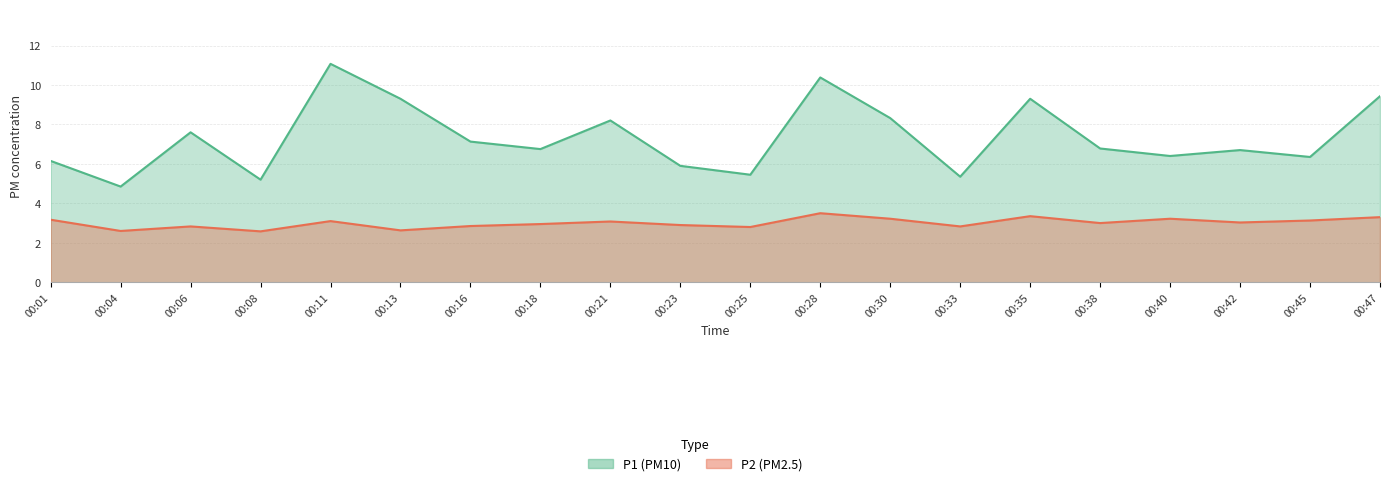

How many data points in P1 are less than 6?

5